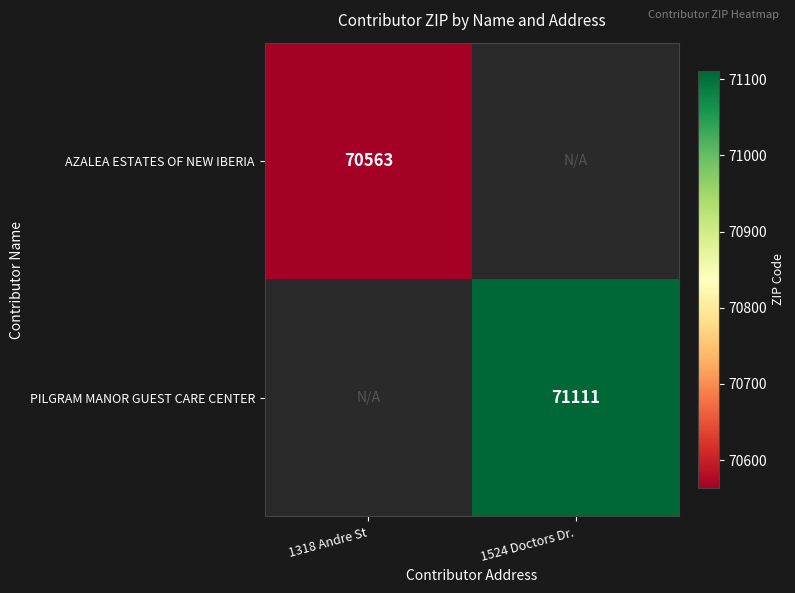

What is the greatest value displayed?

71111.0